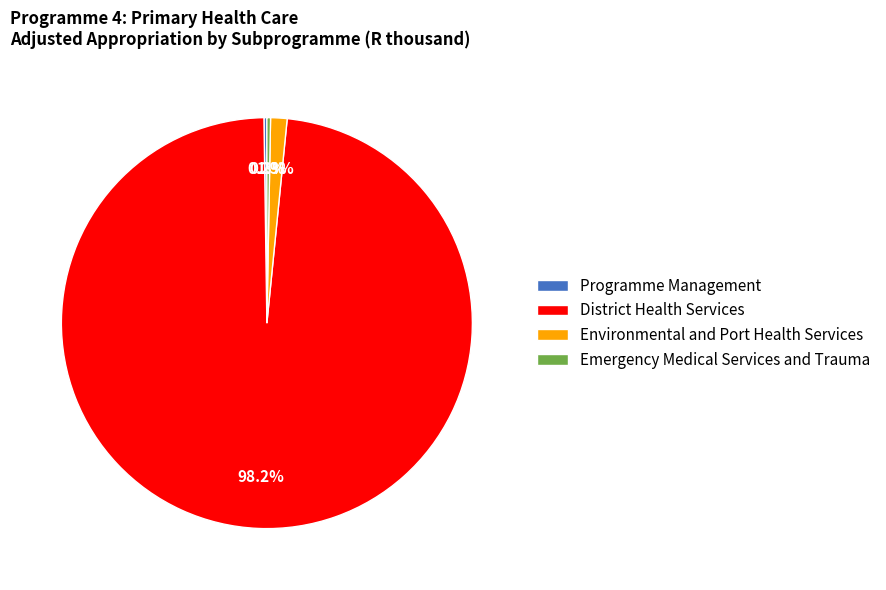

To the nearest percent, what portion does Environmental and Port Health Services represent?

1%